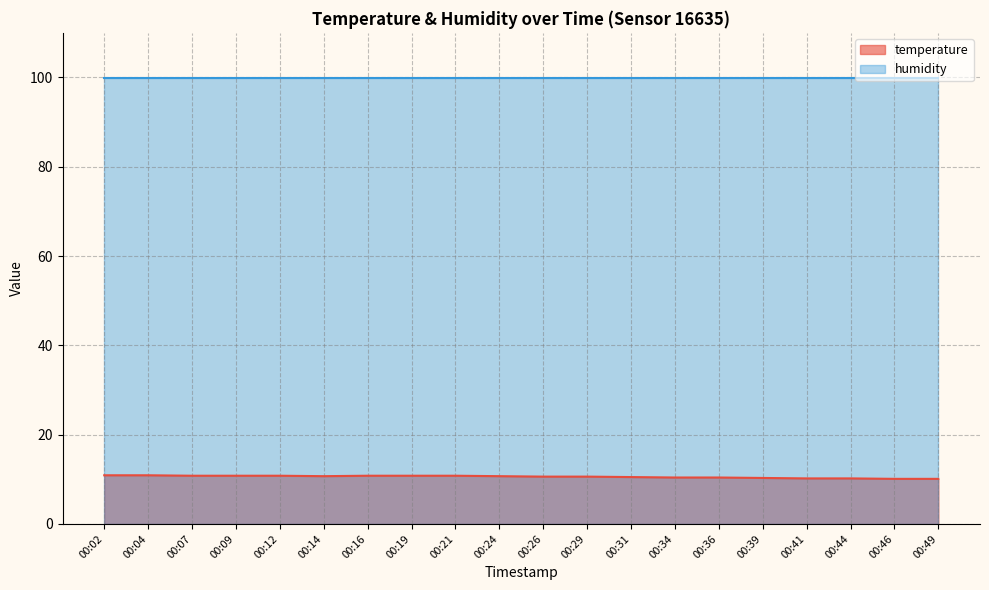

The chart shows a value of 10.7 at 00:24. True or false?

True